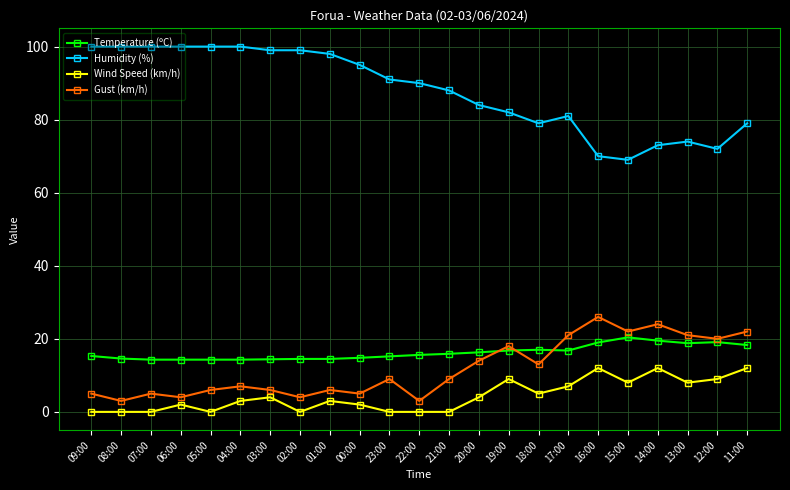

True or false: Temperature (ºC) and Humidity (%) cross at least once.

False